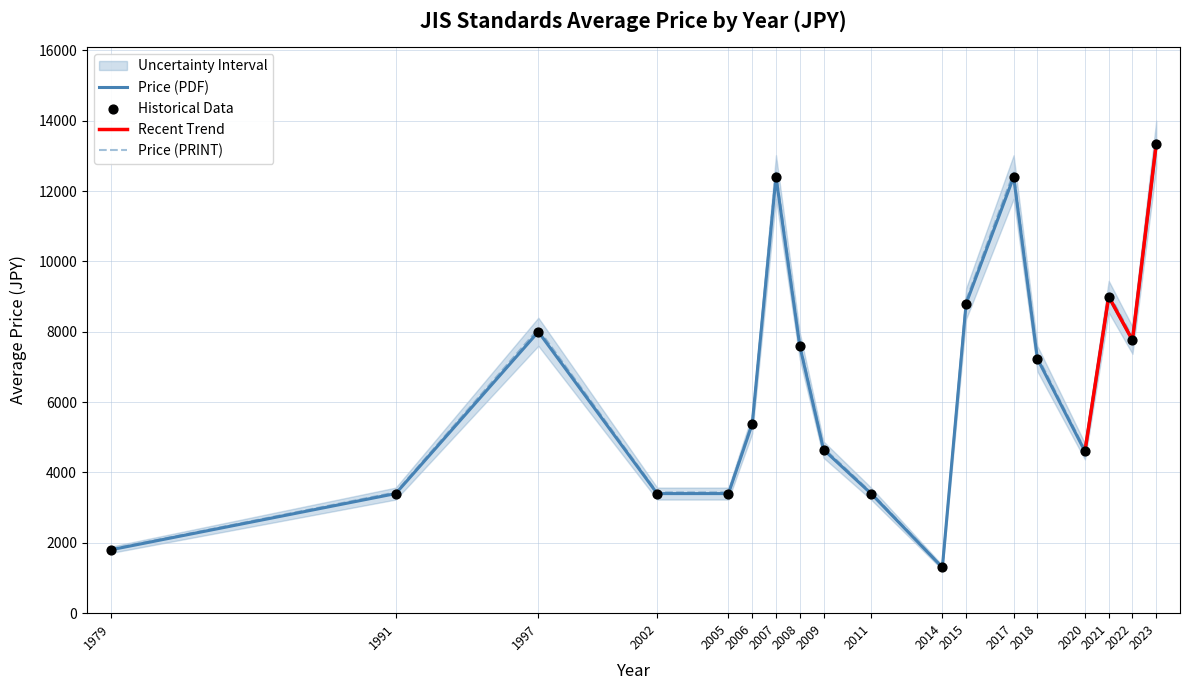

Which series reaches the maximum Y coordinate?

Price (PDF)